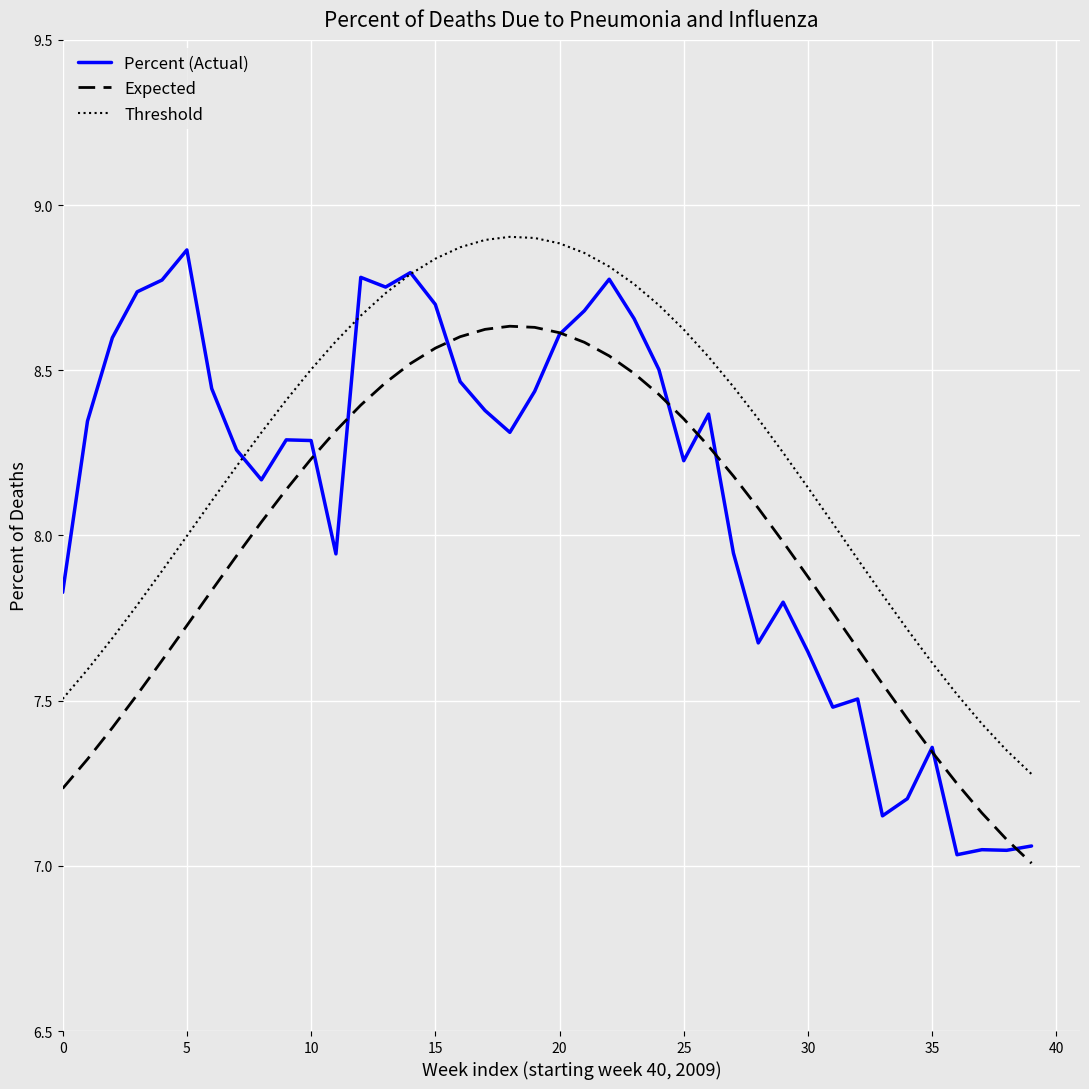

At how many categories does at least one series exceed 8?

31